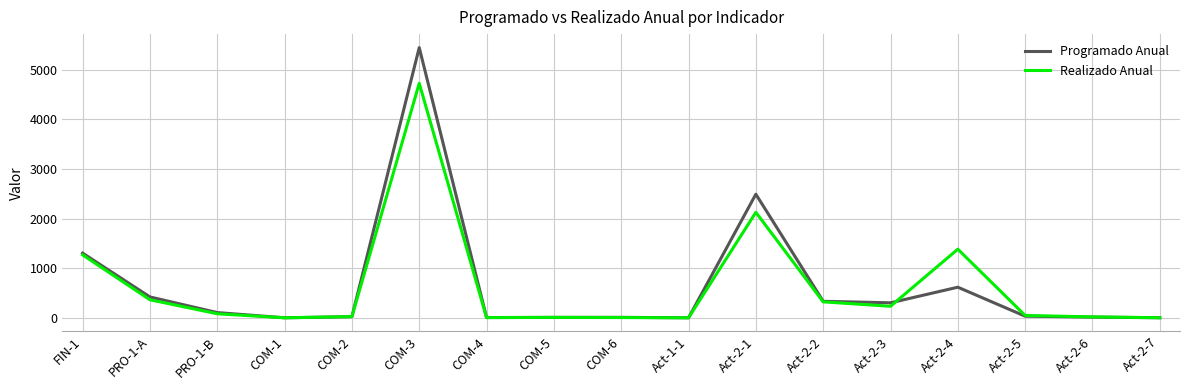

Does the chart have visible grid lines?

Yes